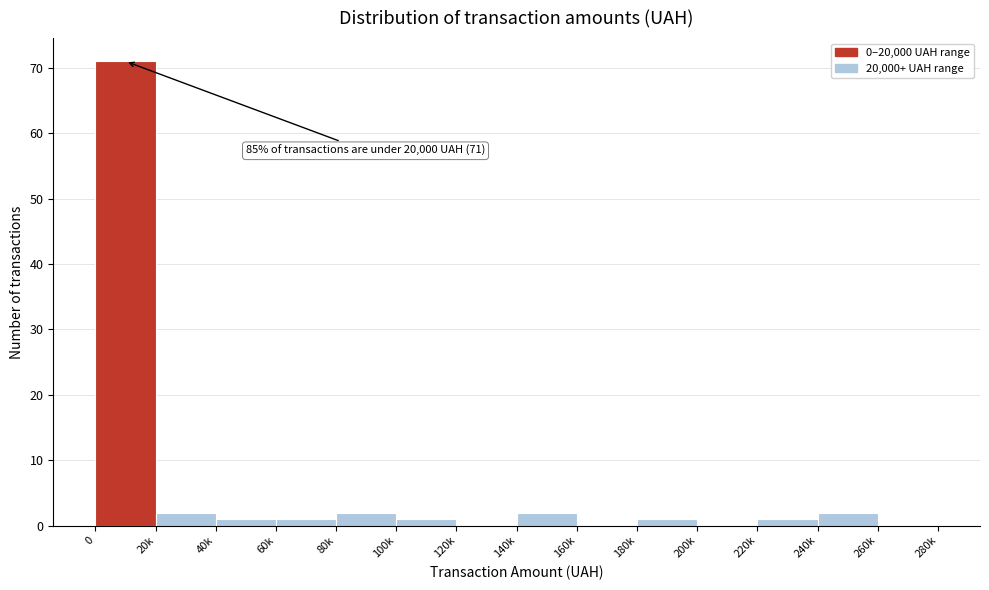

Reading left to right, list all the values displayed in this chart.

0=71	20k=2	40k=1	60k=1	80k=2	100k=1	120k=0	140k=2	160k=0	180k=1	200k=0	220k=1	240k=2	260k=0